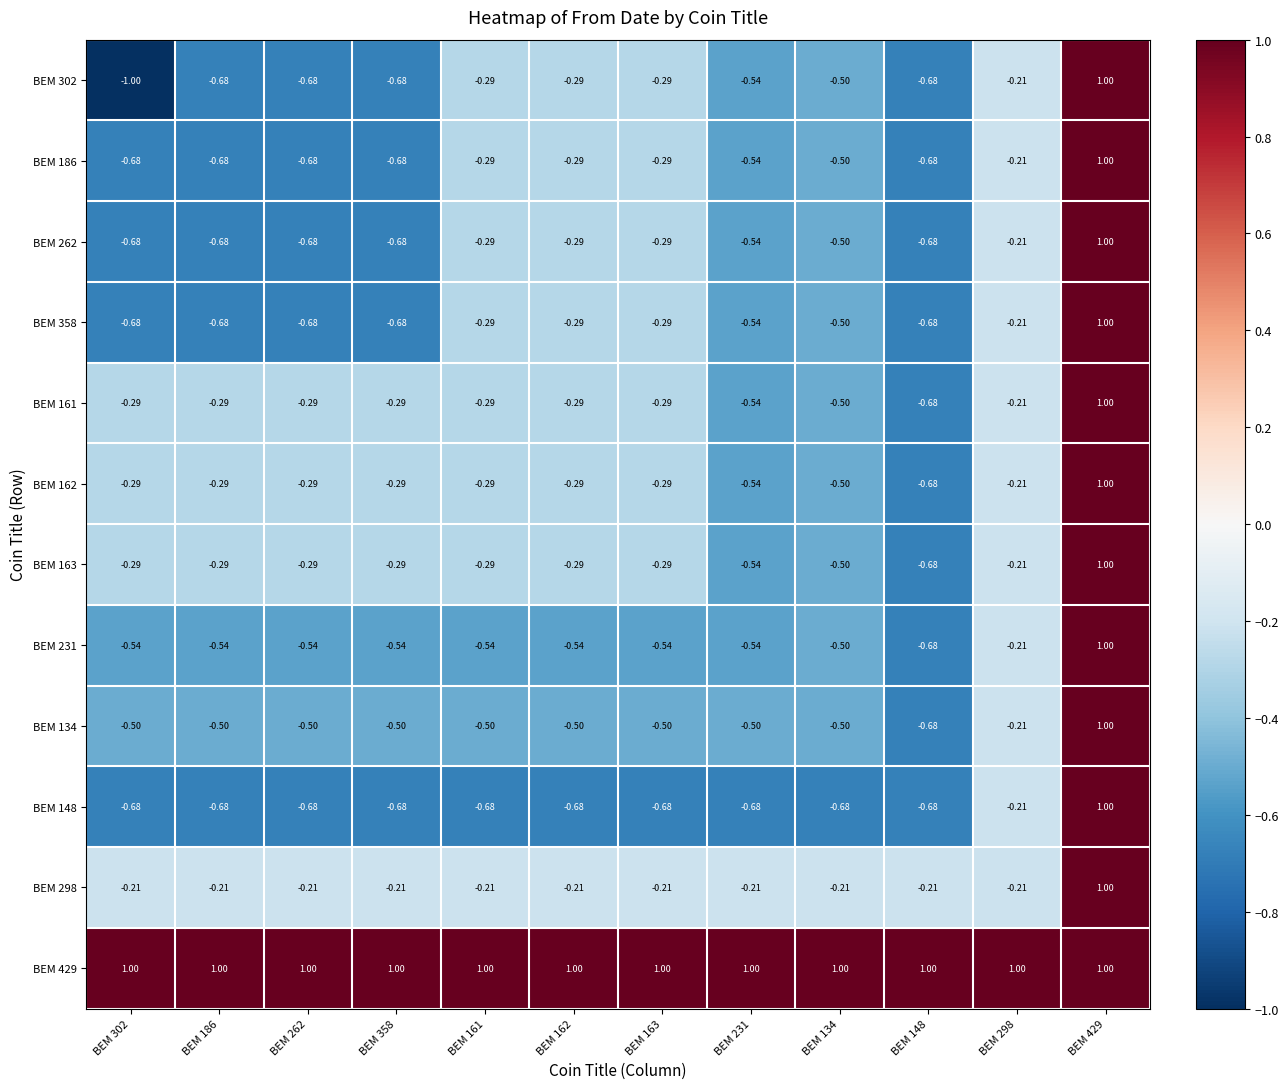

How many categories are shown in the chart?

12